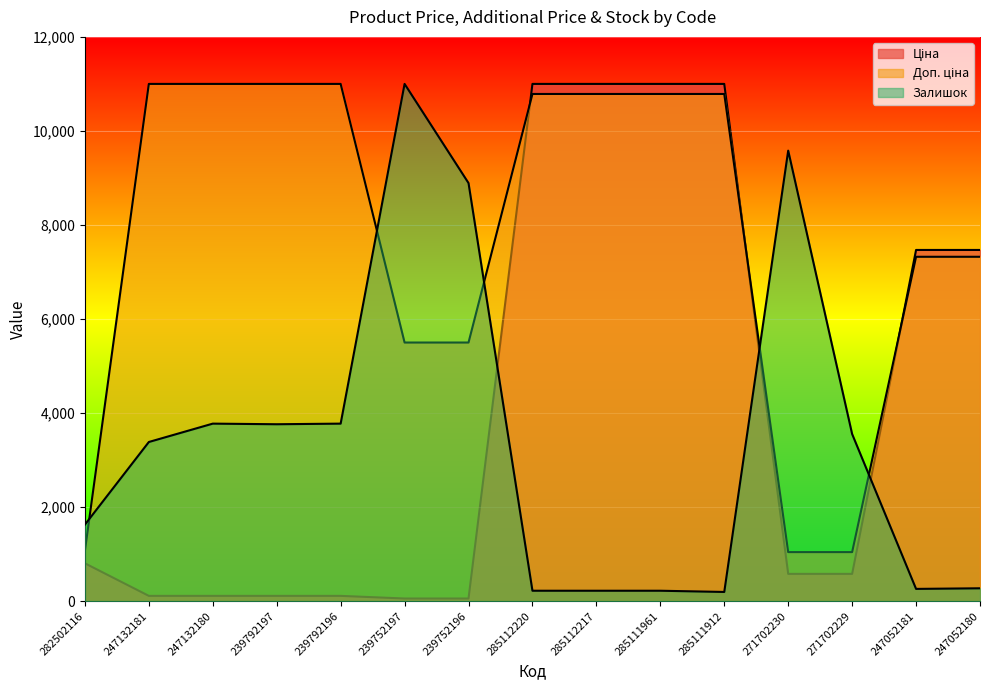

How many values in the Доп. ціна series exceed 10786?

8